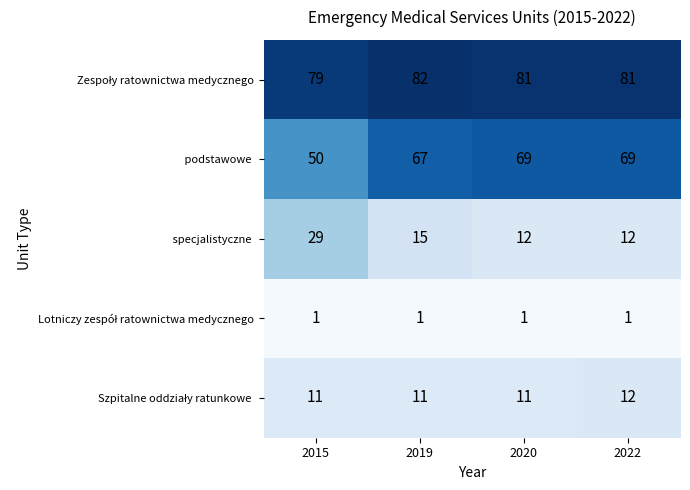

What is the total value across all series at 2019?

176